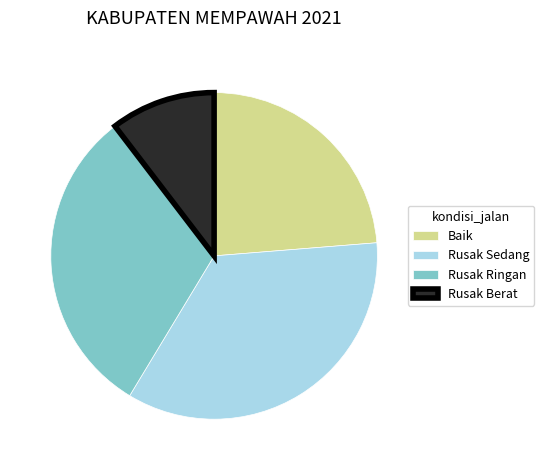

Is there any slice that represents more than half of the pie?

No